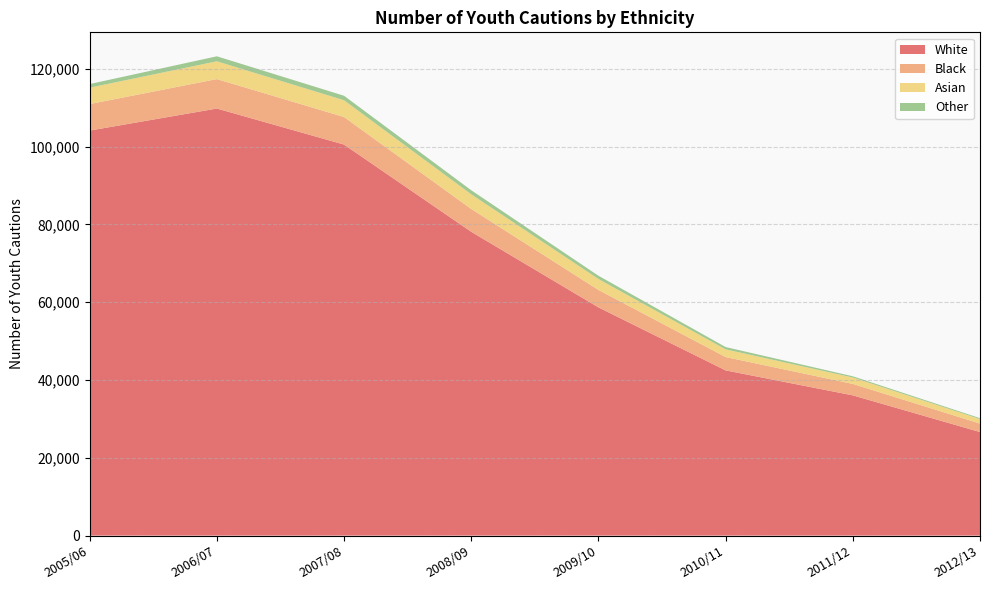

Reading right to left, transcribe all the data shown in this chart.

White: 26626	36061	42484	58689	78124	100552	109818	104147
Black: 2179	2940	3429	4484	5867	7081	7569	6820
Asian: 1157	1649	1977	2812	3775	4314	4578	4216
Other: 233	315	593	839	1040	1154	1284	927